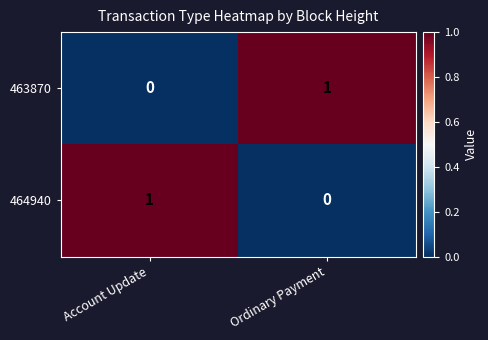

What is the maximum value shown in the chart?

1